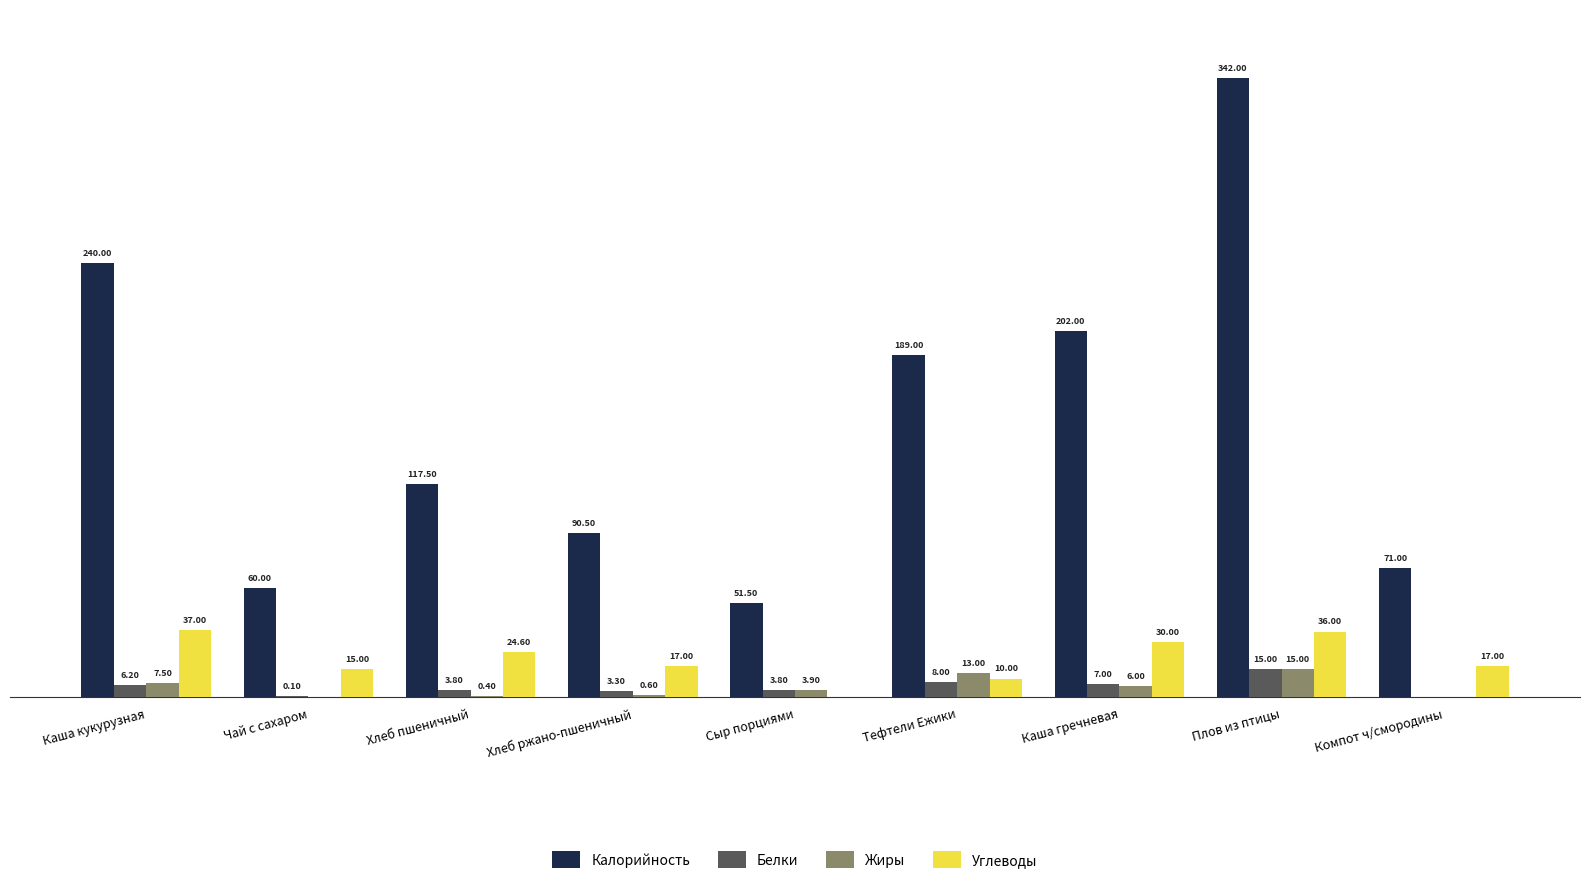

Which series has the largest total across all categories?

Калорийность